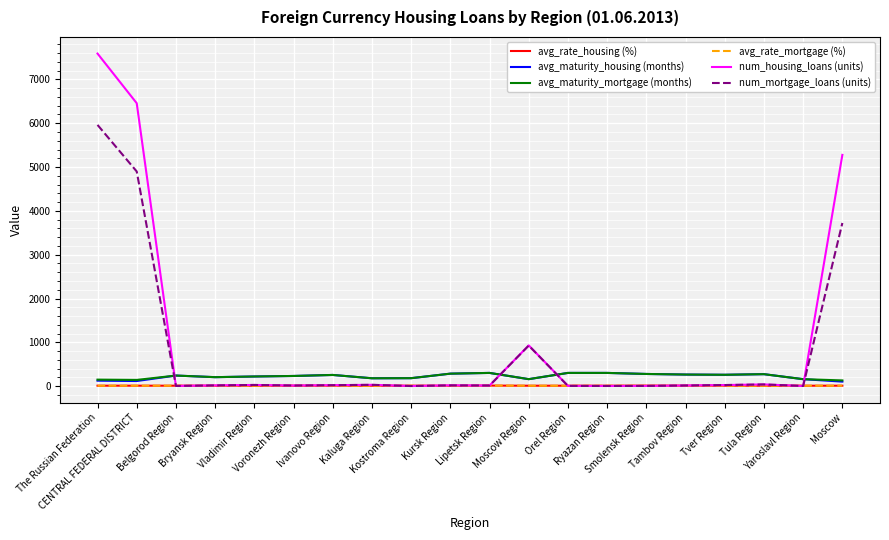

What is the highest value of the avg_maturity_mortgage (months) series?

302.0